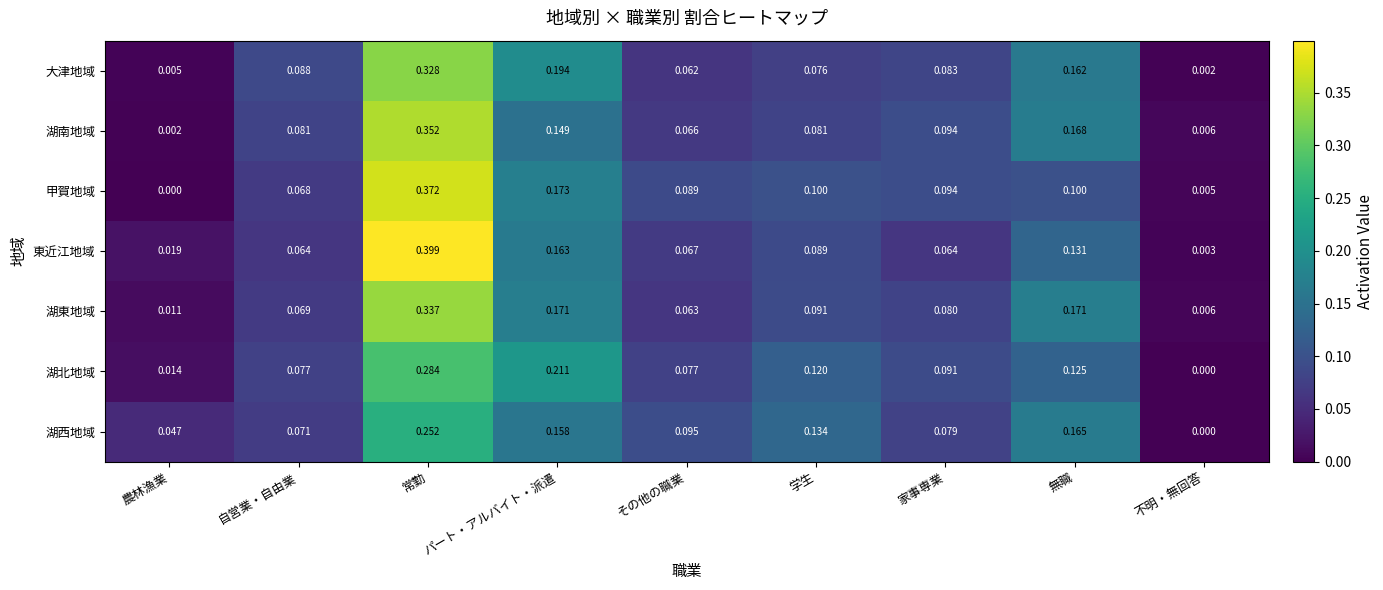

At which label does 大津地域 reach its minimum?

不明・無回答